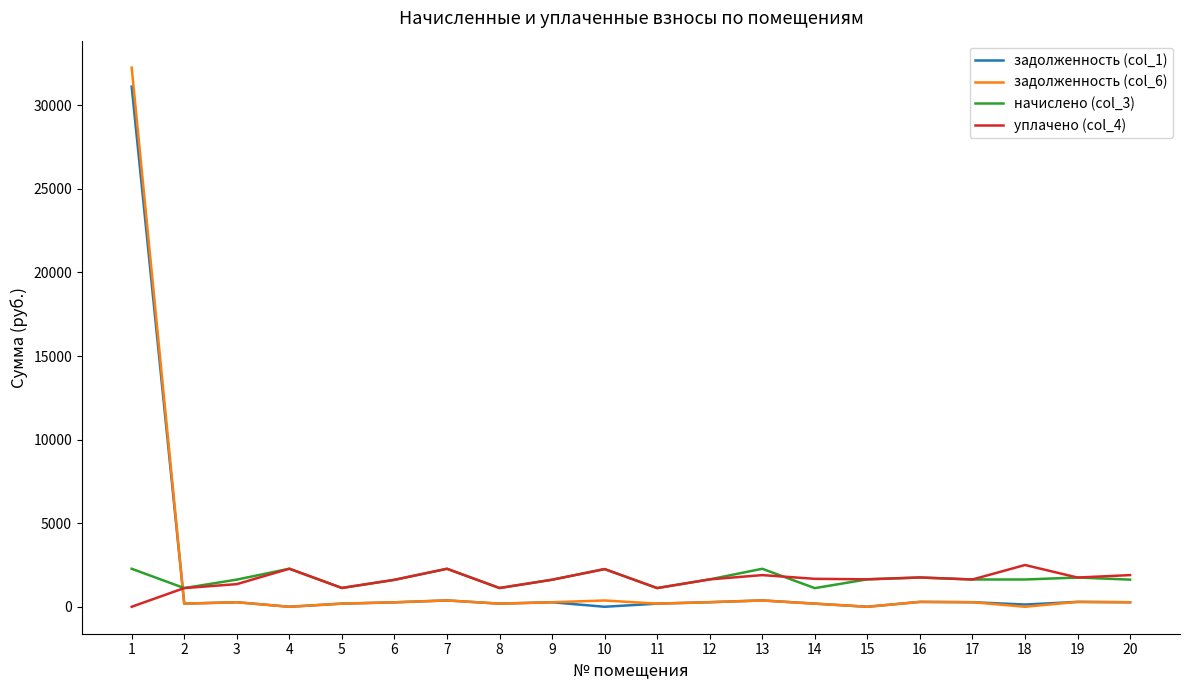

How many values in the уплачено (col_4) series exceed 1642?

10